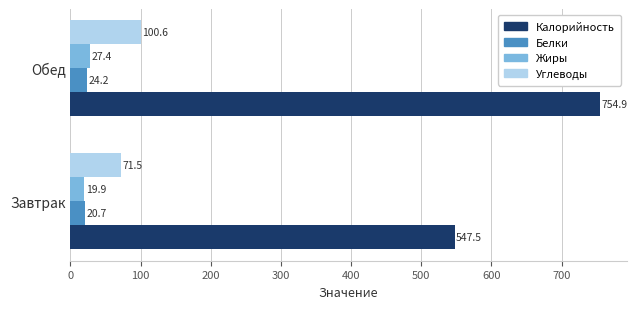

The Углеводы series shows 100.6 at Обед. True or false?

True